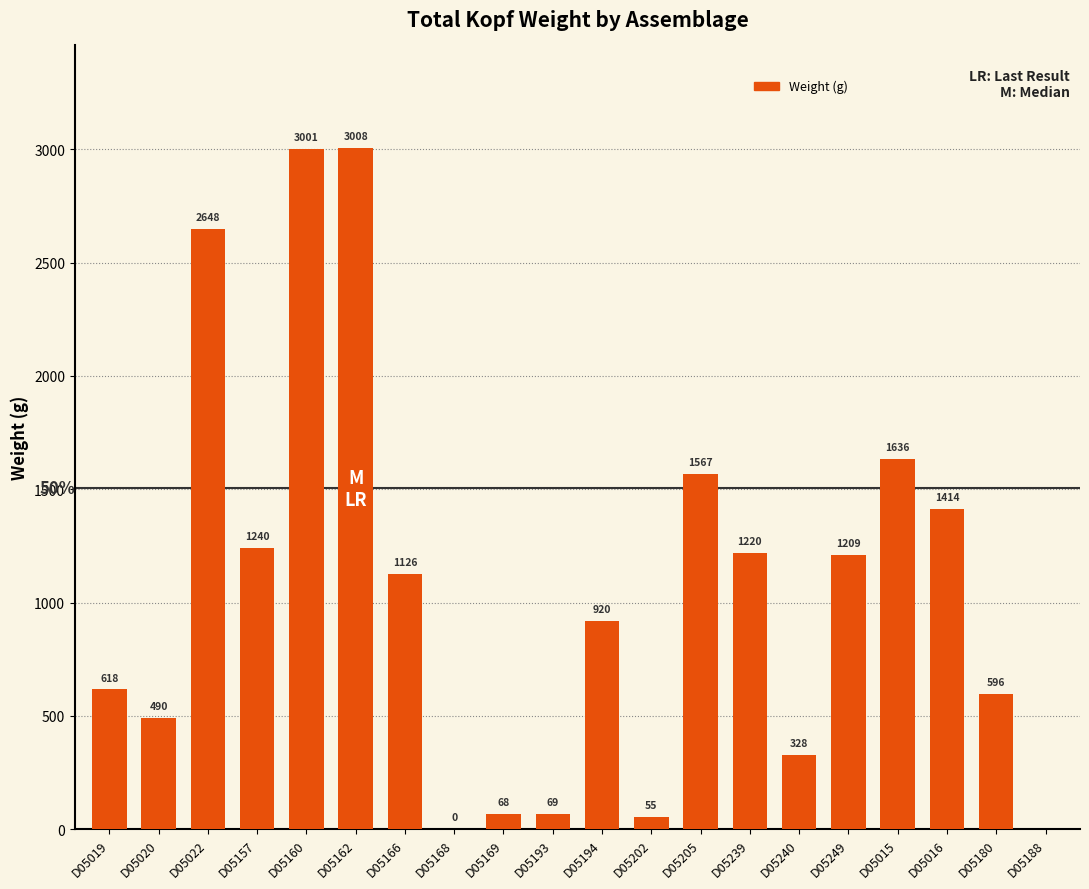

At which label does the data first exceed 1126?

D05022